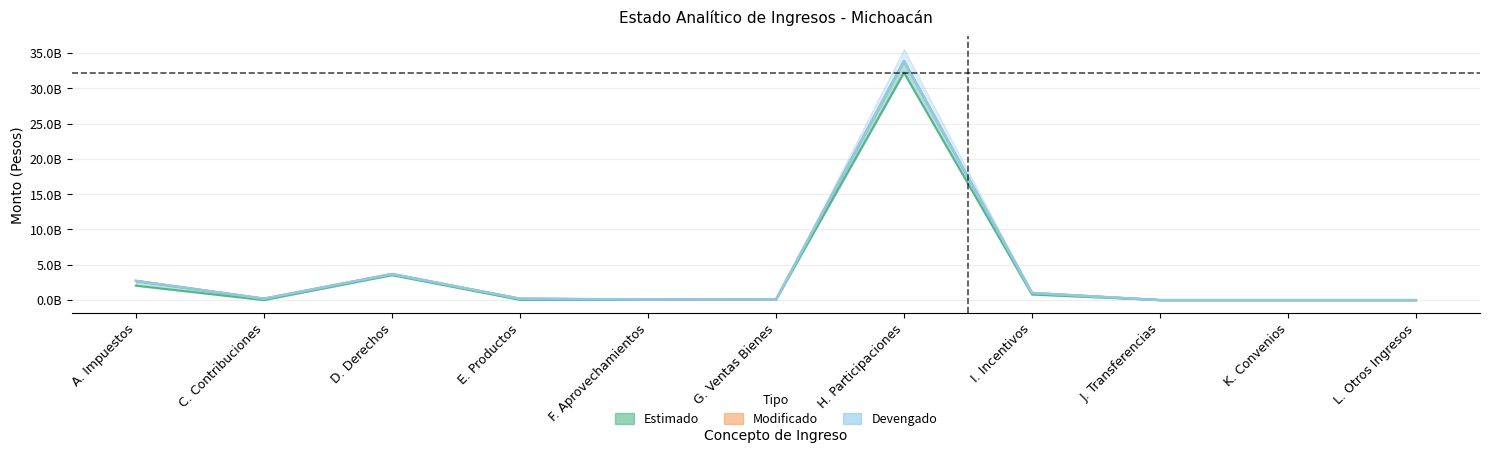

Where does the Devengado series first go above 191016133?

A. Impuestos